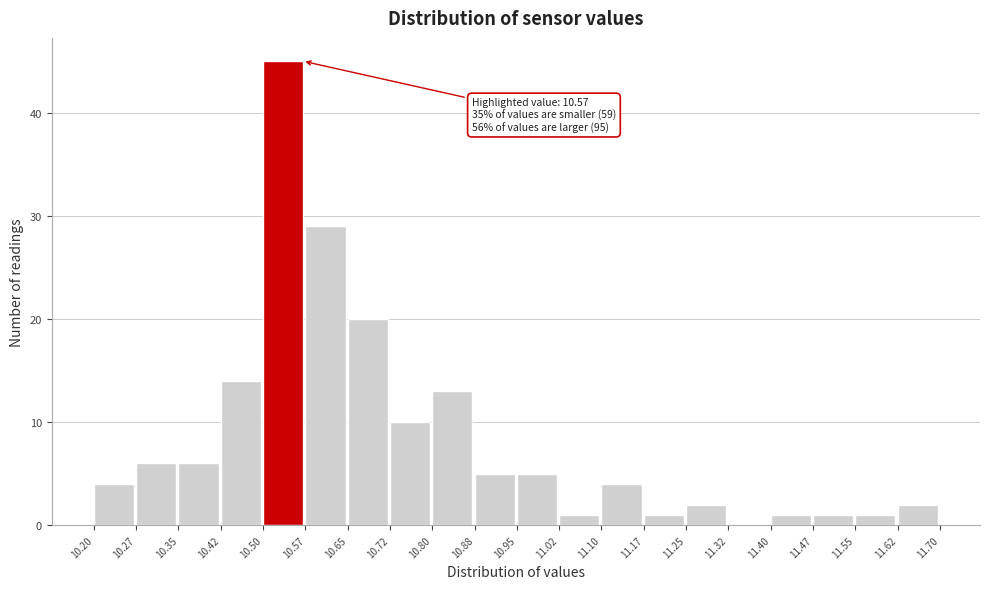

Over which range of the x-axis is the bar tallest?

10.50 to 10.57